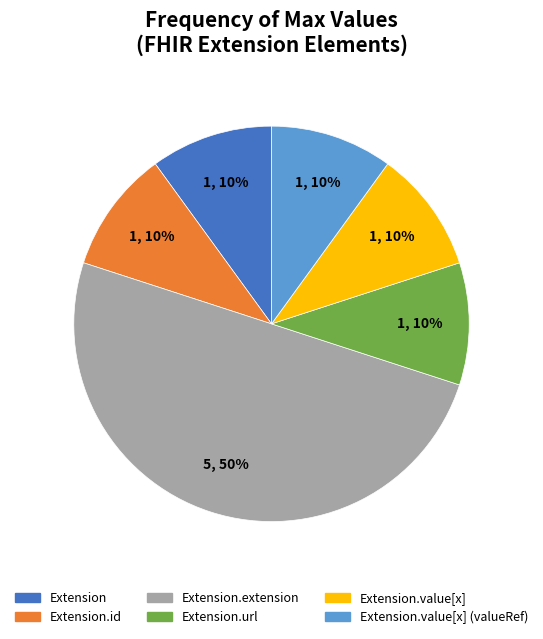

To the nearest percent, what is the difference between the largest and smallest slice percentages?

40%